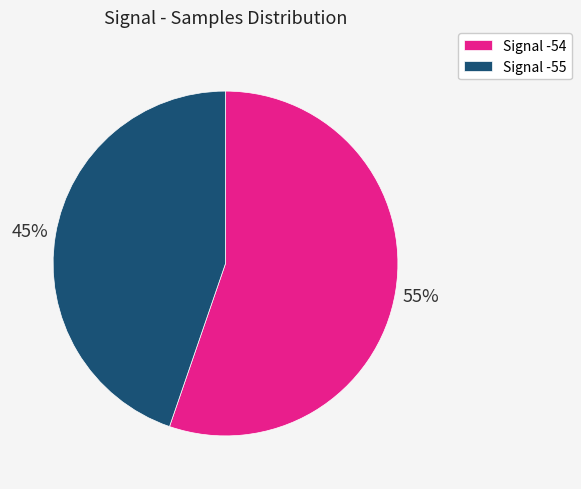

What is the ratio of the value at Signal -54 to the value at Signal -55?

1.2